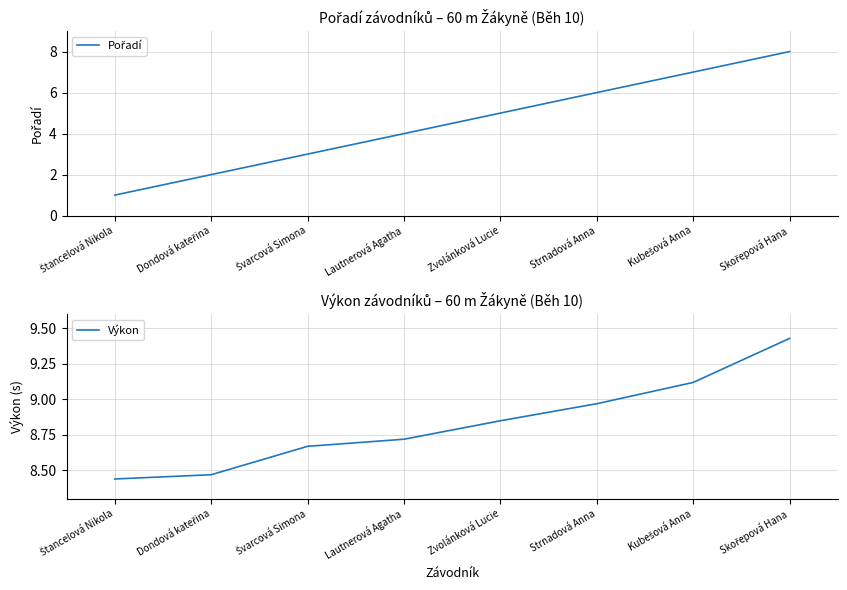

True or false: Pořadí has a value of 8.7 at Strnadová Anna.

False